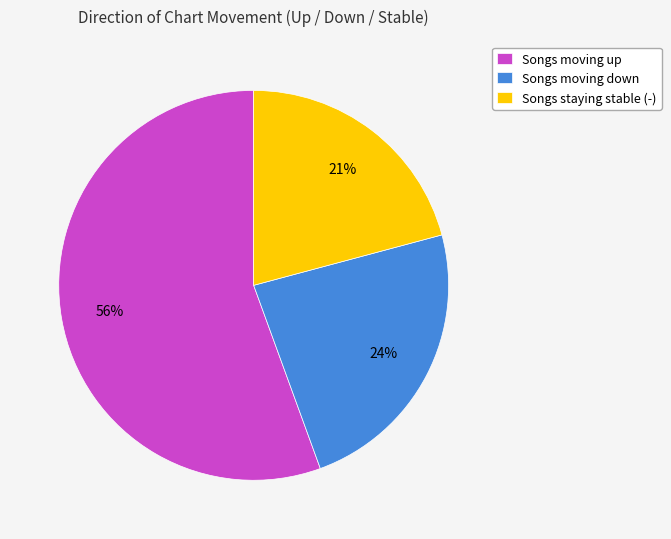

Is it true that Songs moving down is 15% of the pie?

False